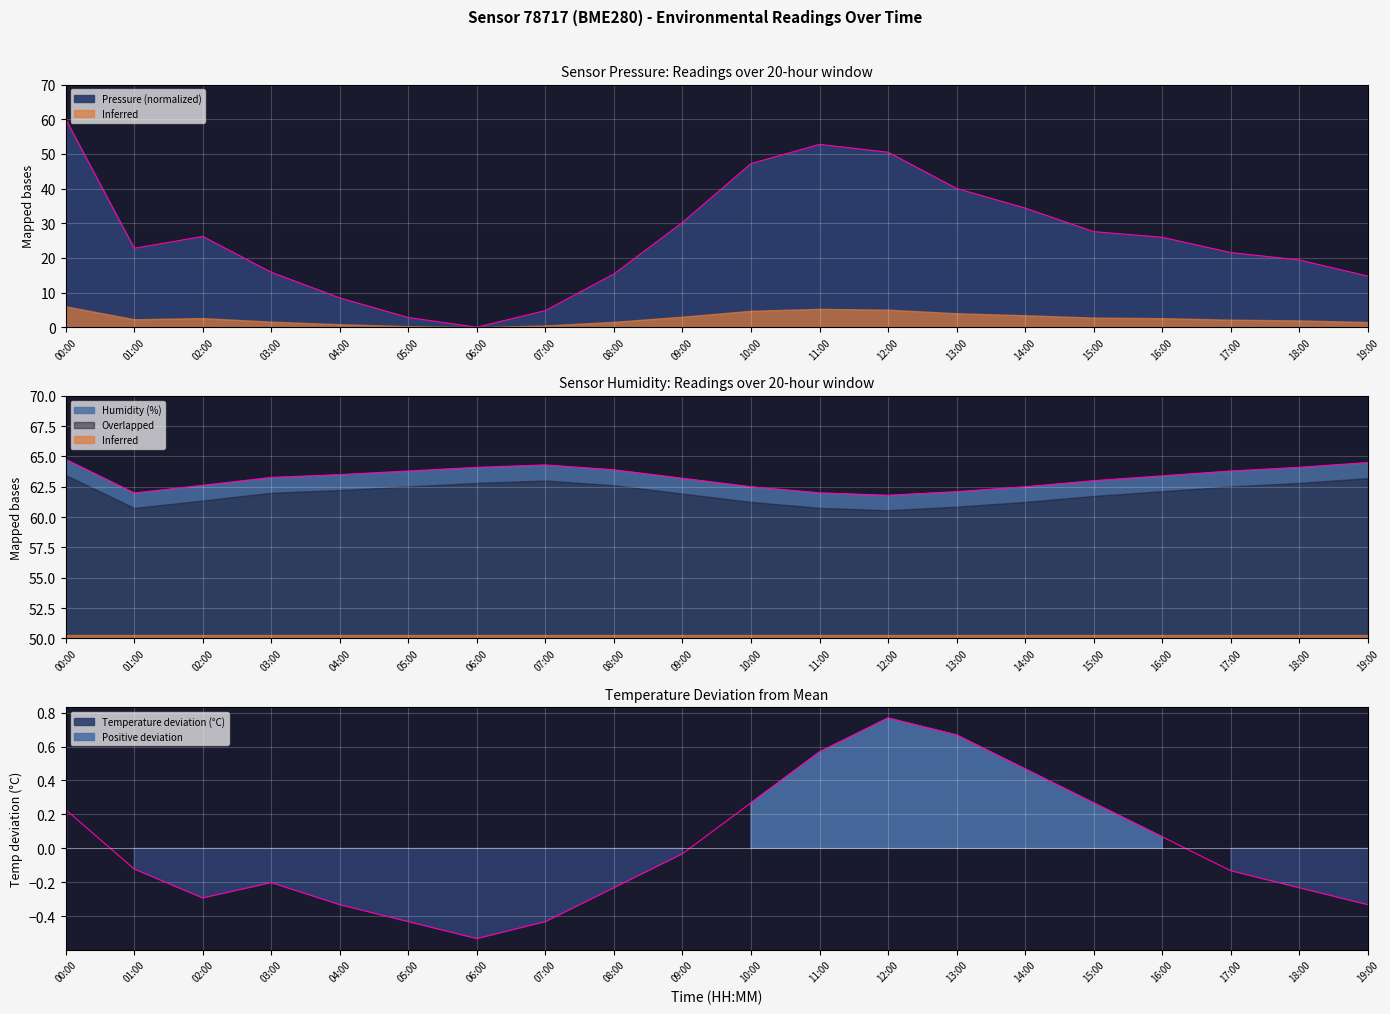

True or false: pressure has more than 2 interior local peaks.

False